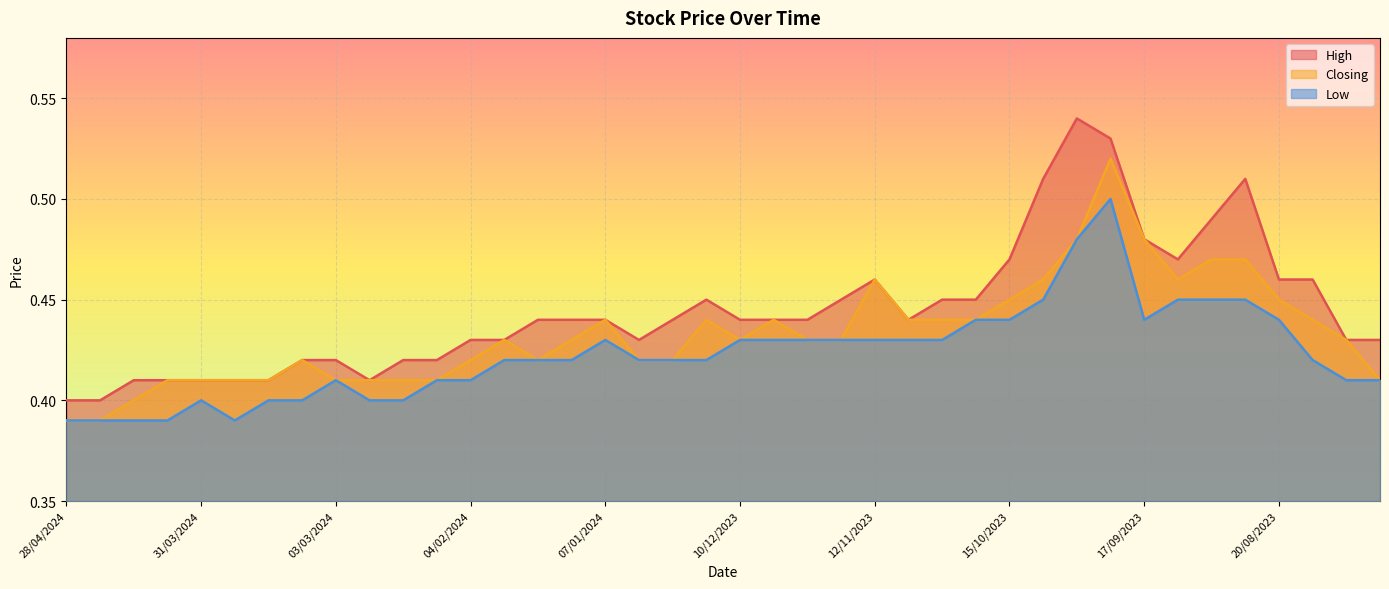

The Closing series shows 0.4 at 05/11/2023. True or false?

True